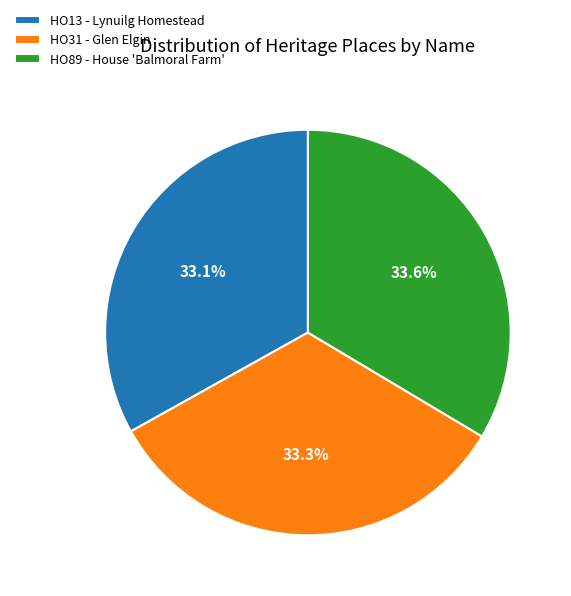

What percentage is the HO31 - Glen Elgin slice, to the nearest percent?

33%